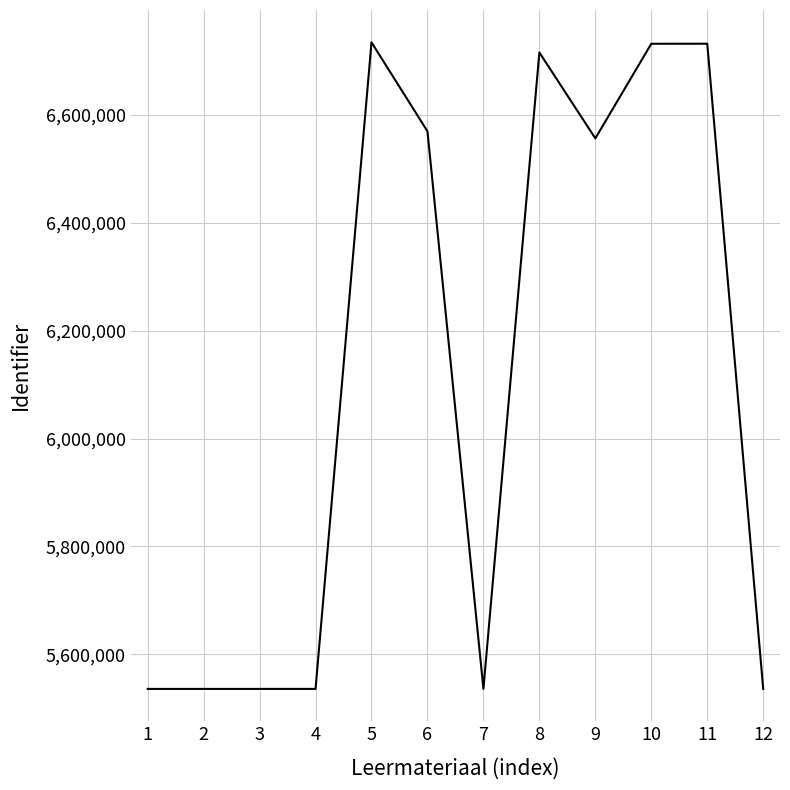

What is the difference between the second highest and minimum values?

1195882